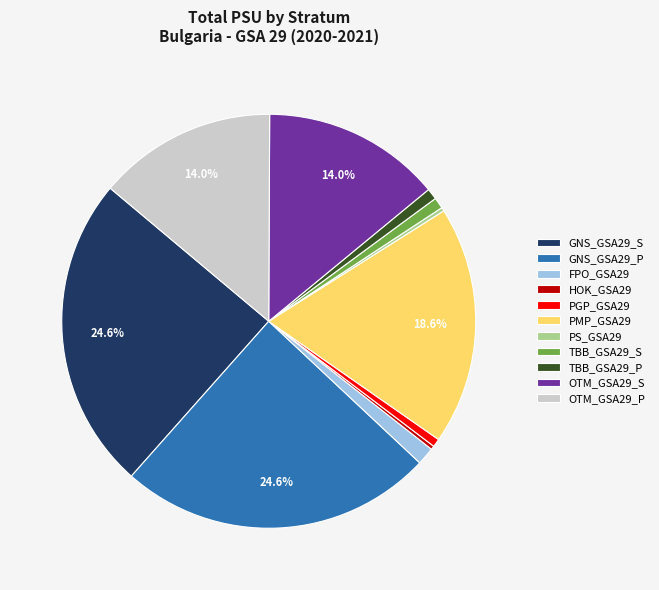

True or false: TBB_GSA29_S accounts for 6% of the total.

False